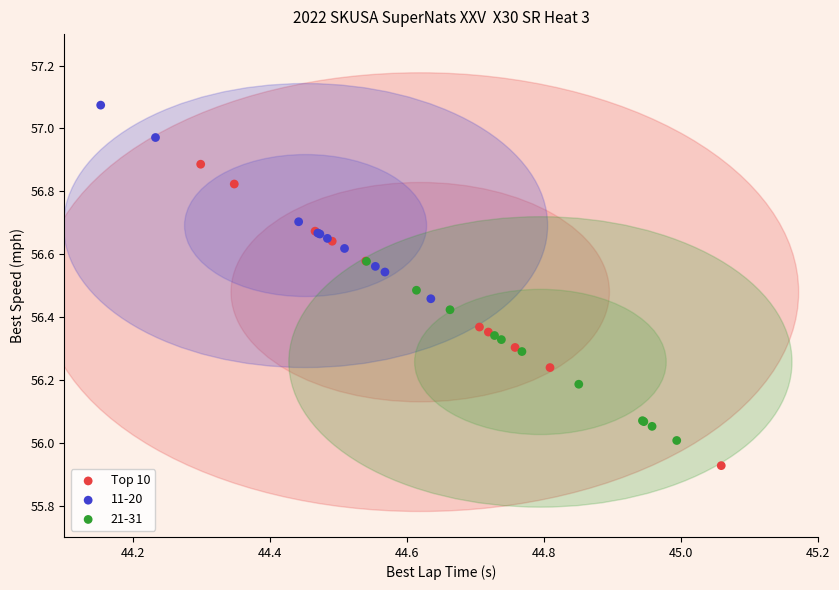

Which series reaches the maximum Y coordinate?

11-20